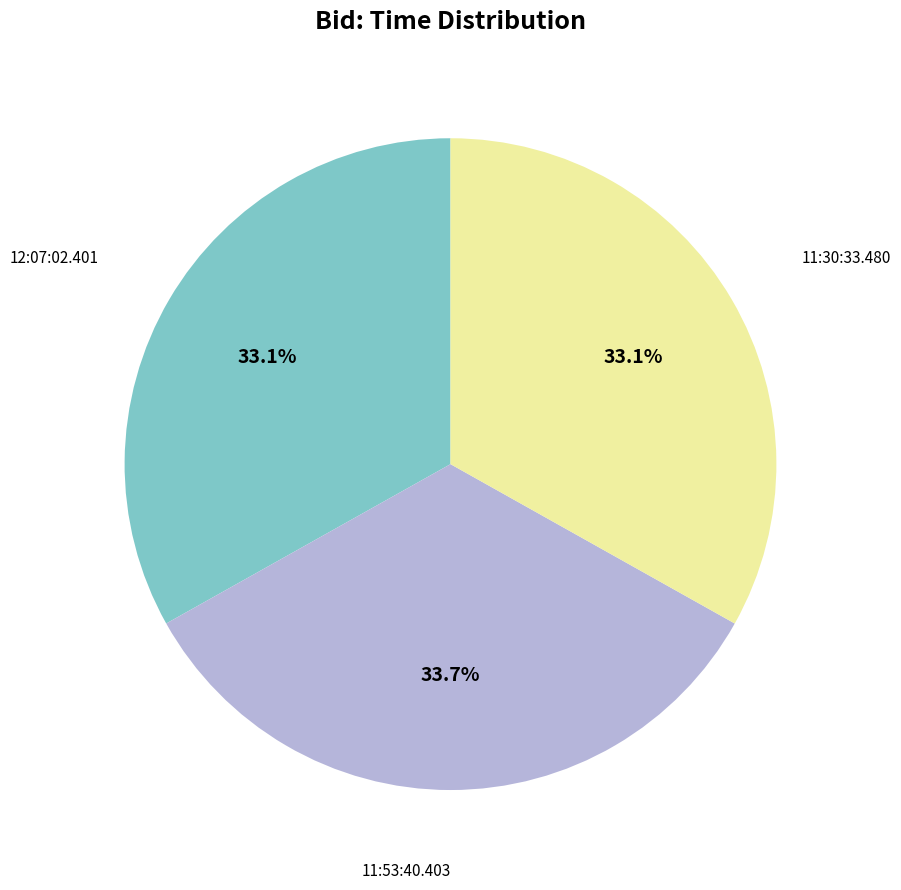

What is the largest slice in the pie chart?

11:53:40.403